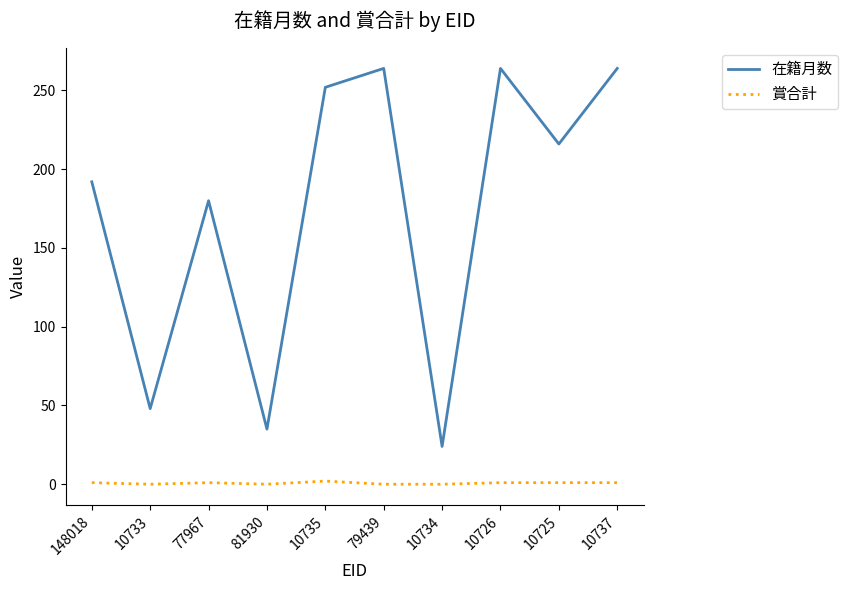

Which series changed the most between 148018 and 10726?

在籍月数